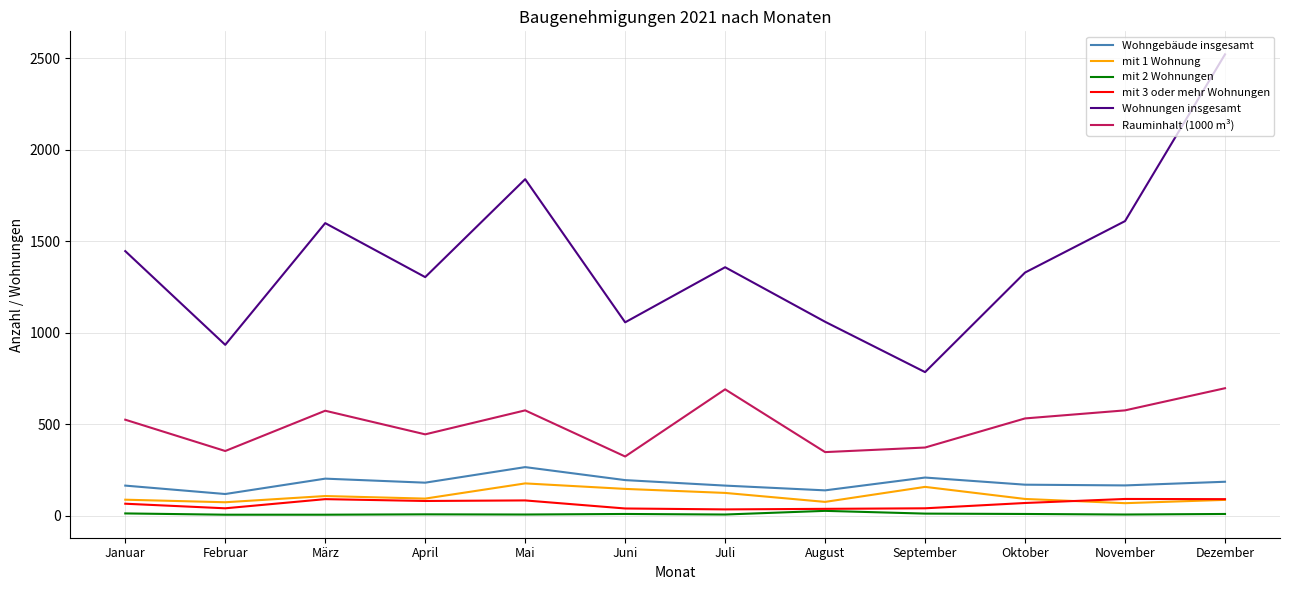

True or false: Rauminhalt (1000 m³) and Wohnungen insgesamt cross at least once.

False